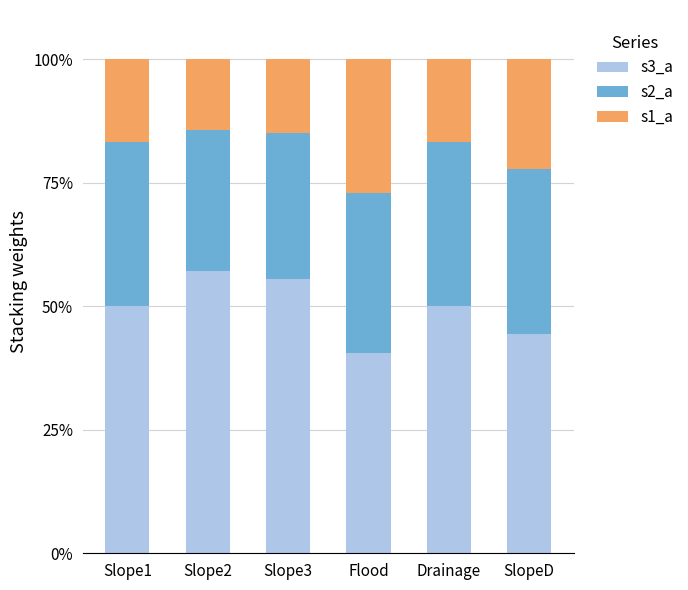

Which category has the lowest value in the s3_a series?

Flood